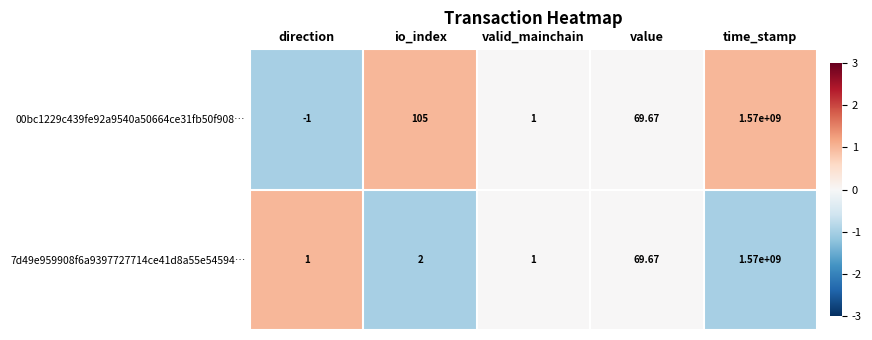

Where is 7d49e959908f6a9397727714ce41d8a55e54594… nearest to the value 785000000?

value